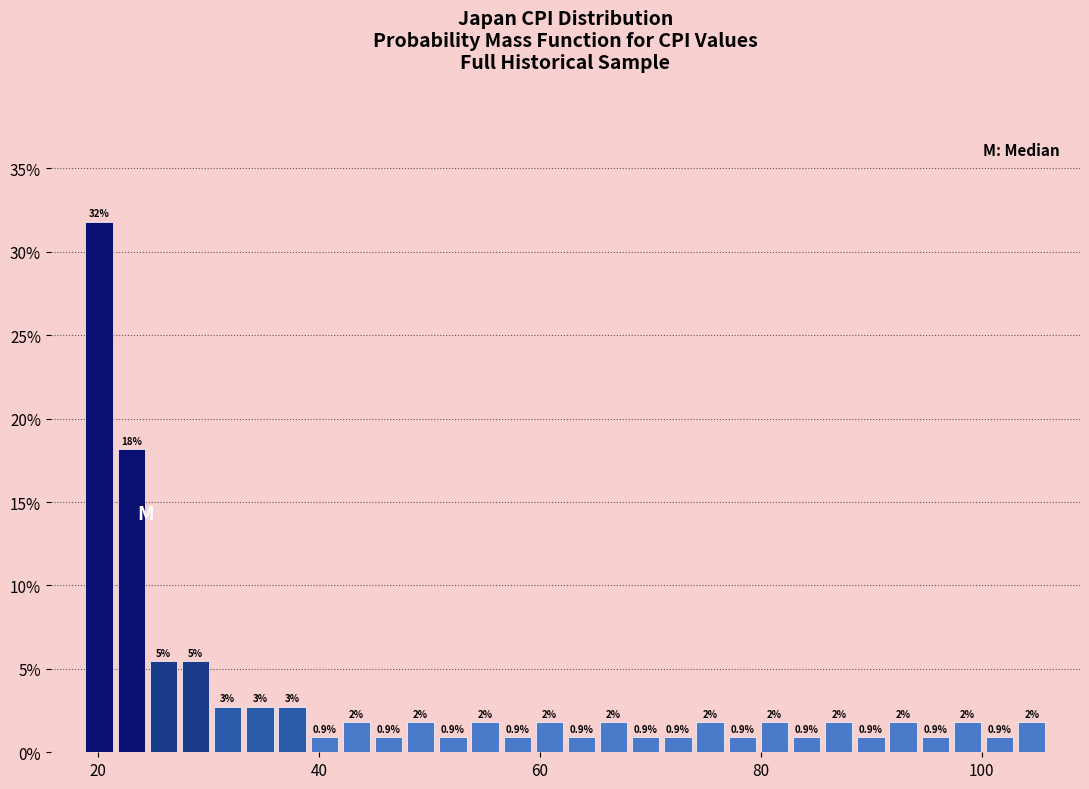

Read against the x-axis, roughly where is the centre of the tallest bar?

20